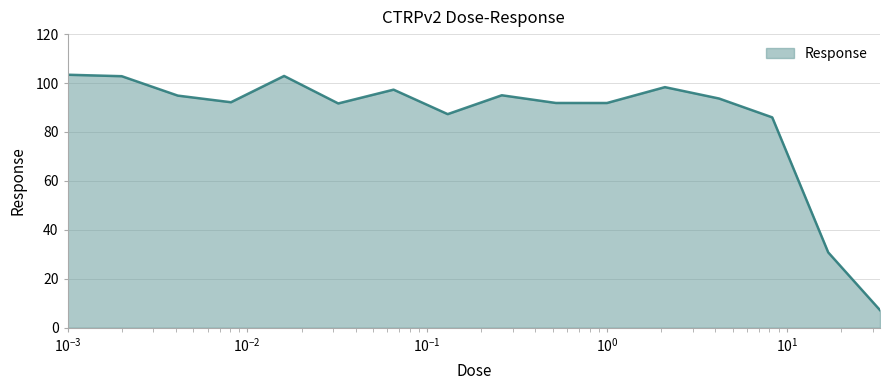

What is the sum of all values?

1367.1